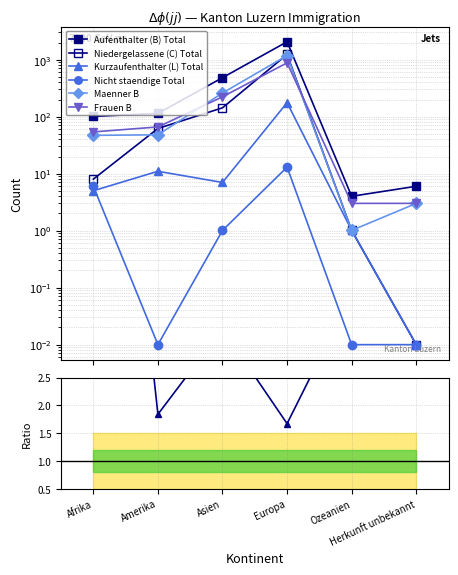

Reading right to left, what are all the values shown in this chart?

Aufenthalter (B) Total: Herkunft unbekannt=6.0	Ozeanien=4.0	Europa=2061.0	Asien=483.0	Amerika=114.0	Afrika=101.0
Niedergelassene (C) Total: Herkunft unbekannt=0.0	Ozeanien=1.0	Europa=1234.0	Asien=143.0	Amerika=62.0	Afrika=8.0
Kurzaufenthalter (L) Total: Herkunft unbekannt=0.0	Ozeanien=1.0	Europa=176.0	Asien=7.0	Amerika=11.0	Afrika=5.0
Nicht staendige Total: Herkunft unbekannt=0.0	Ozeanien=0.0	Europa=13.0	Asien=1.0	Amerika=0.0	Afrika=6.0
Maenner B: Herkunft unbekannt=3.0	Ozeanien=1.0	Europa=1181.0	Asien=260.0	Amerika=48.0	Afrika=47.0
Frauen B: Herkunft unbekannt=3.0	Ozeanien=3.0	Europa=880.0	Asien=223.0	Amerika=66.0	Afrika=54.0